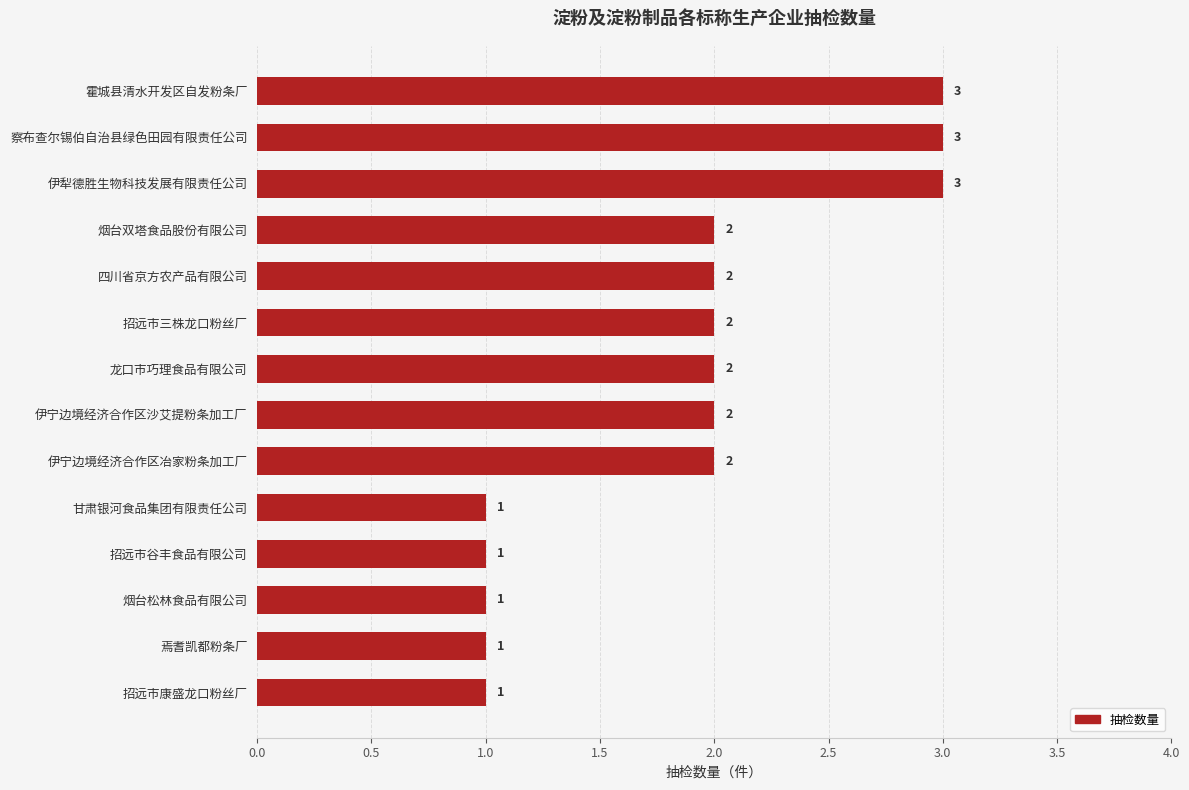

What is the sum of all values?

26